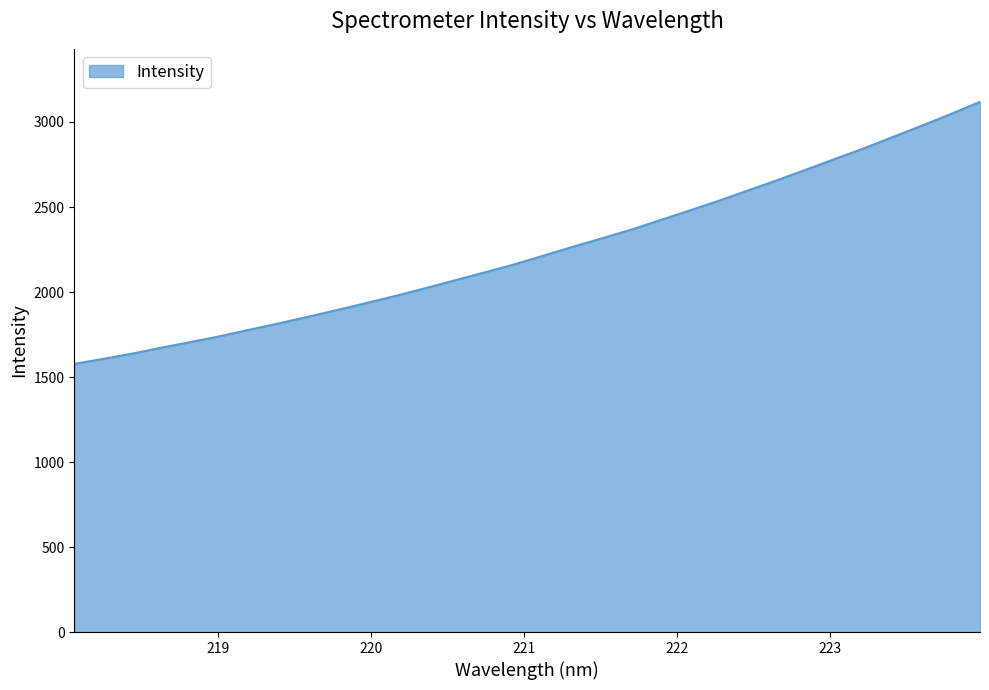

What is the minimum value shown in the chart?

1577.0